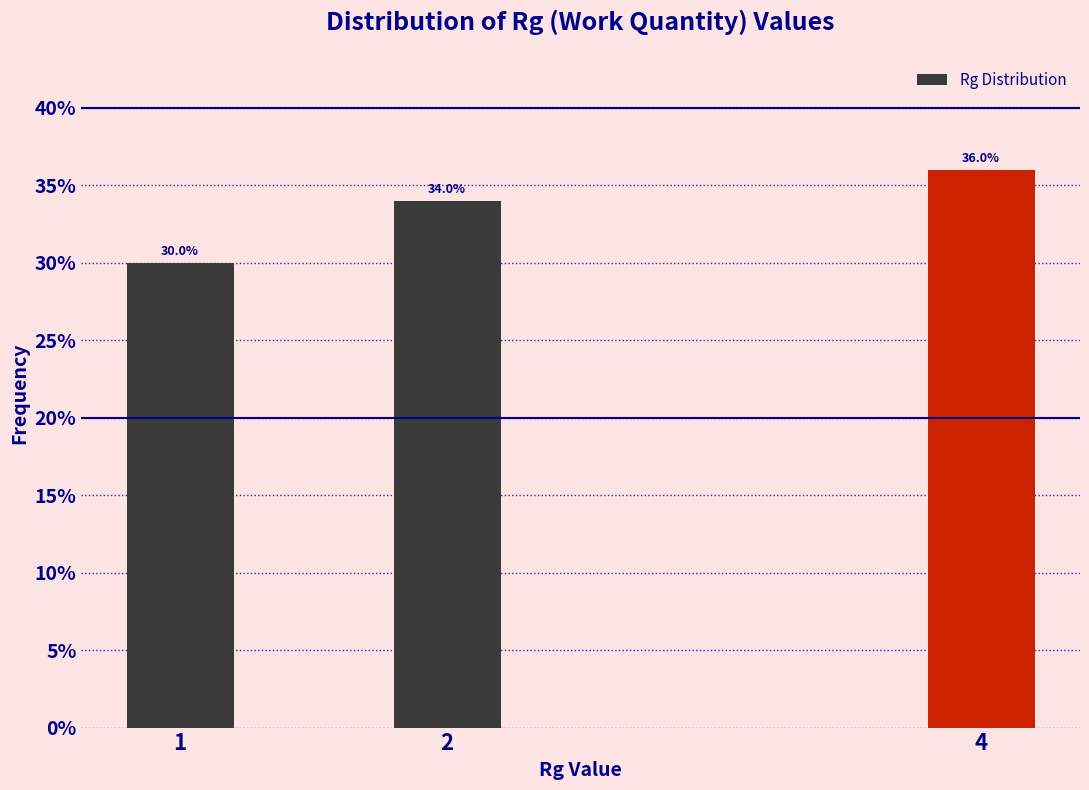

Reading left to right, what are all the values shown in this chart?

30	34	36